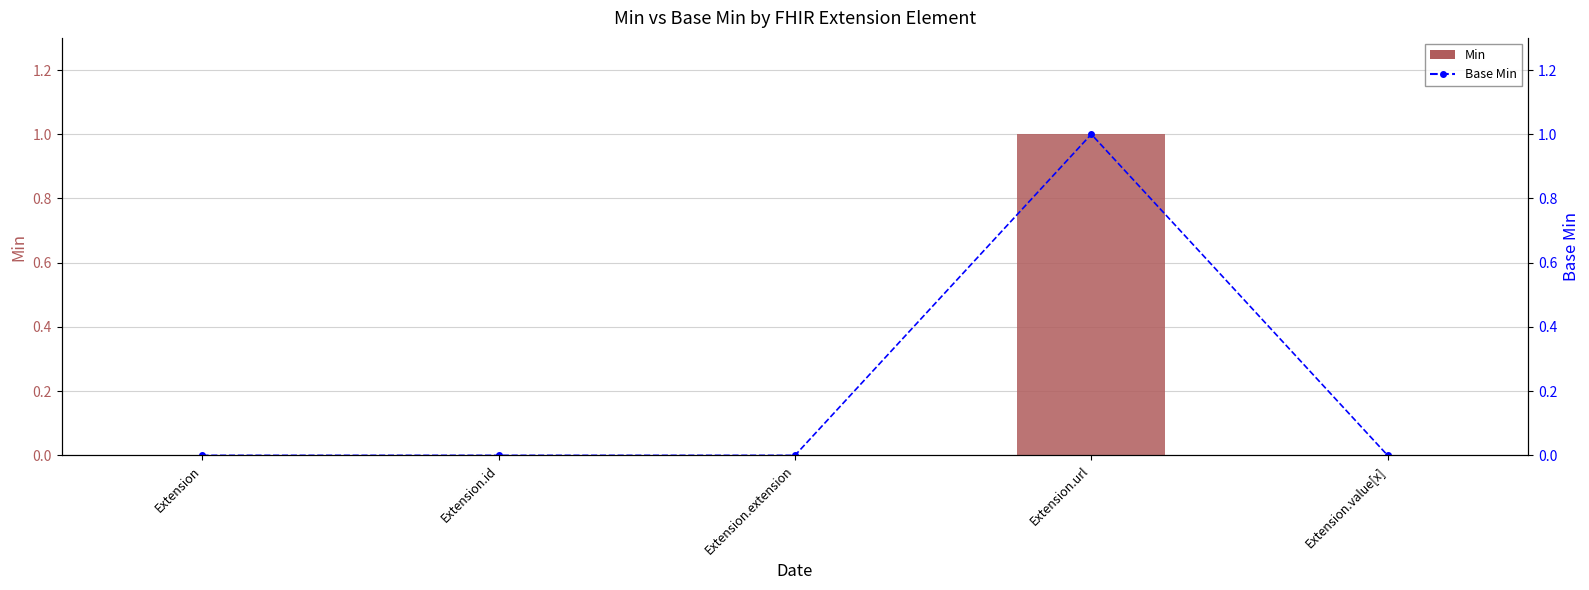

Does the chart contain stacked bars?

No